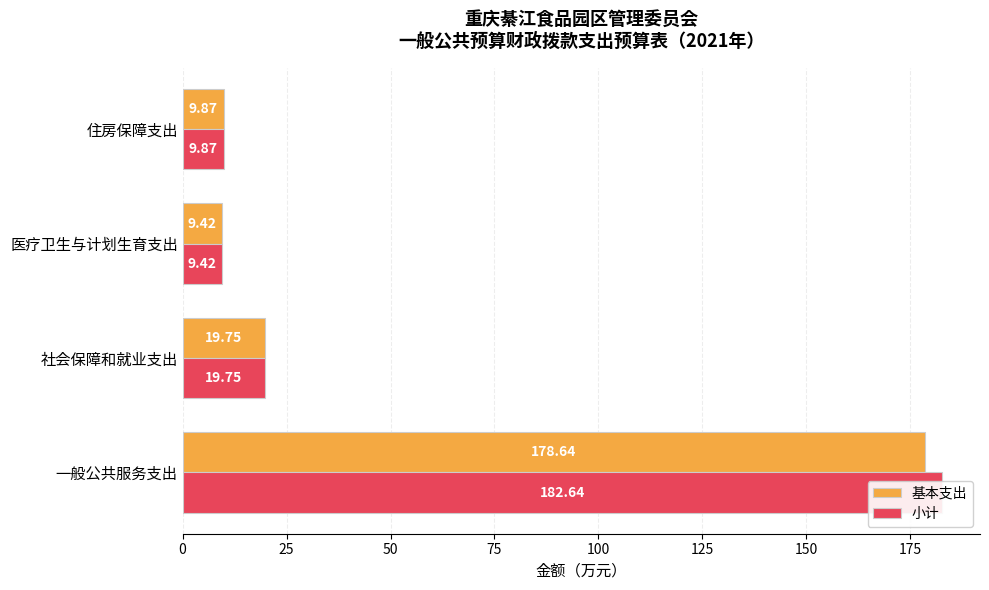

What is the value of the 小计 bar at the 2nd from the left?

19.8